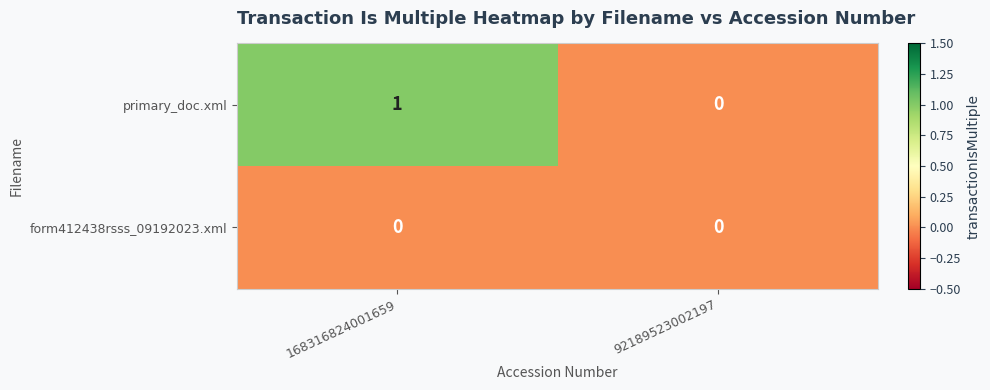

Which series has the largest total across all categories?

primary_doc.xml